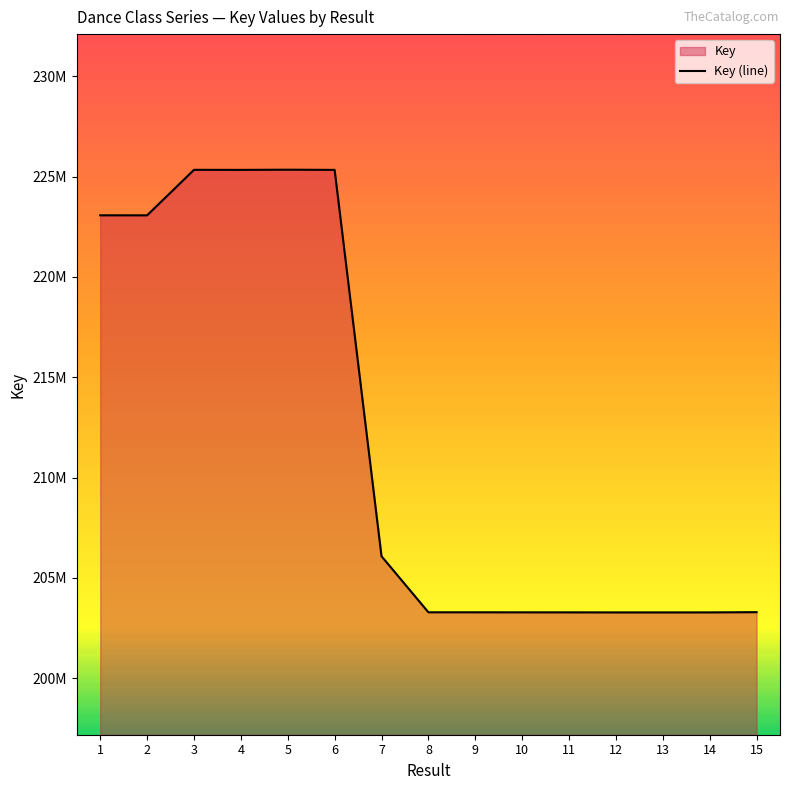

What is the ratio of the value at 3 to the value at 9?

1.1